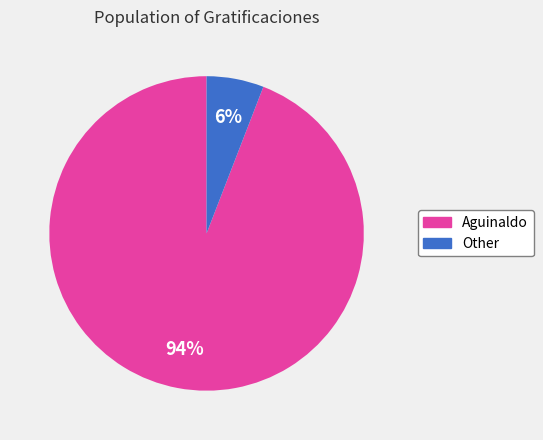

What is the largest slice in the pie chart?

Aguinaldo